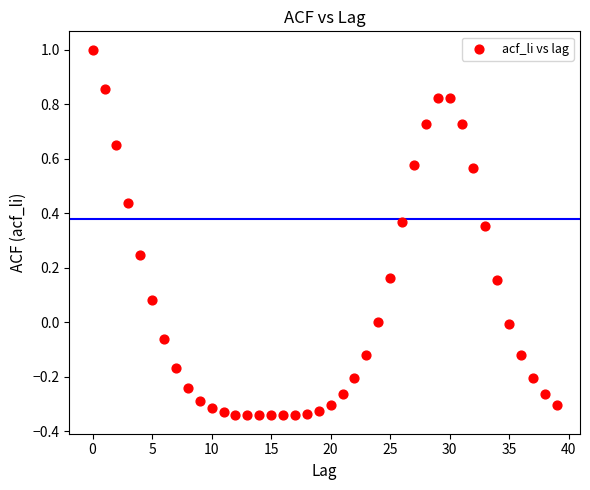

What is the range of Y values (max minus min)?

1.3